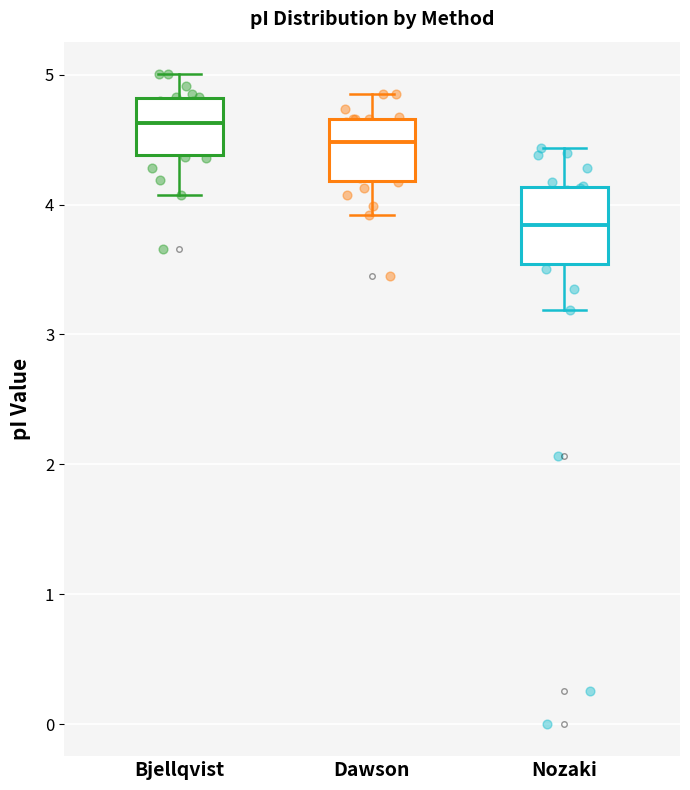

Reading left to right, read every box against the y-axis: the position of its median line, the range the box covers, and the ends of its whiskers. The values are not printed on the chart, so give them approximately, as read against the axis.

Bjellqvist: median 4.6, box 4.4 to 4.8, whiskers 4.1 to 5.0
Dawson: median 4.5, box 4.2 to 4.7, whiskers 3.9 to 4.9
Nozaki: median 3.8, box 3.5 to 4.1, whiskers 3.2 to 4.4